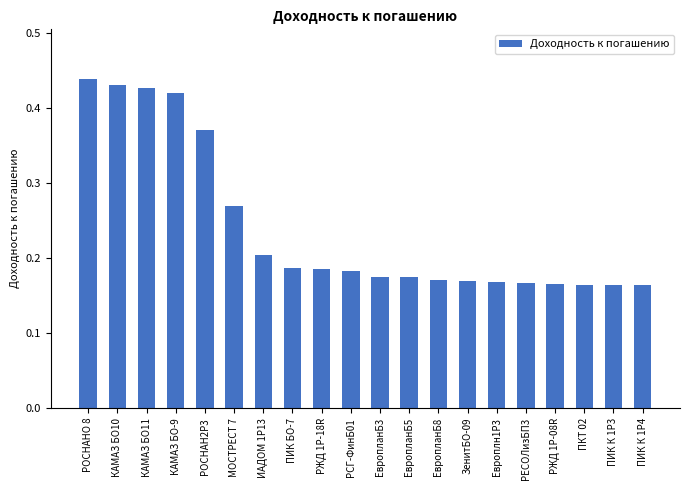

What is the label of the 14th bar from the left?

ЗенитБО-09